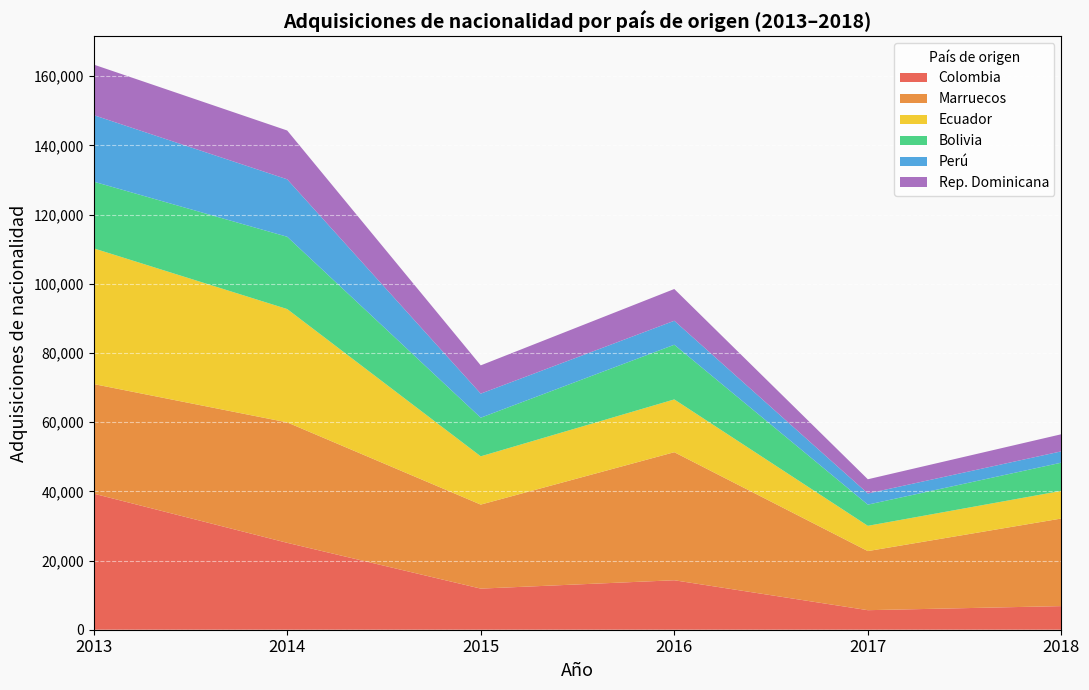

What is the lowest value of the Colombia series?

5647.0